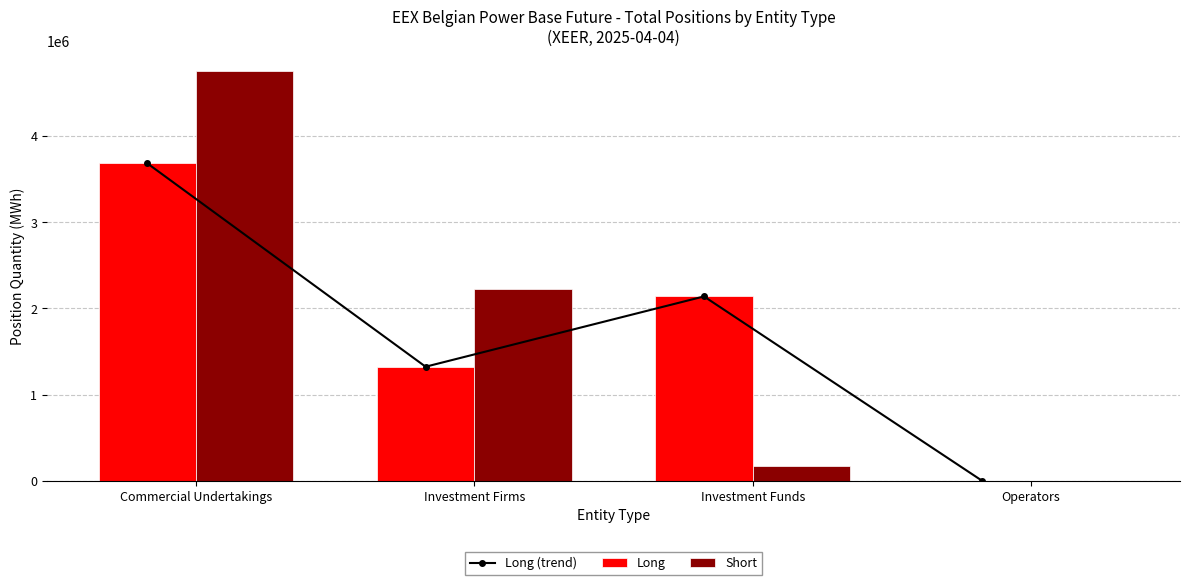

What is the difference between the second highest and second lowest values in the Long (trend) series?

815055